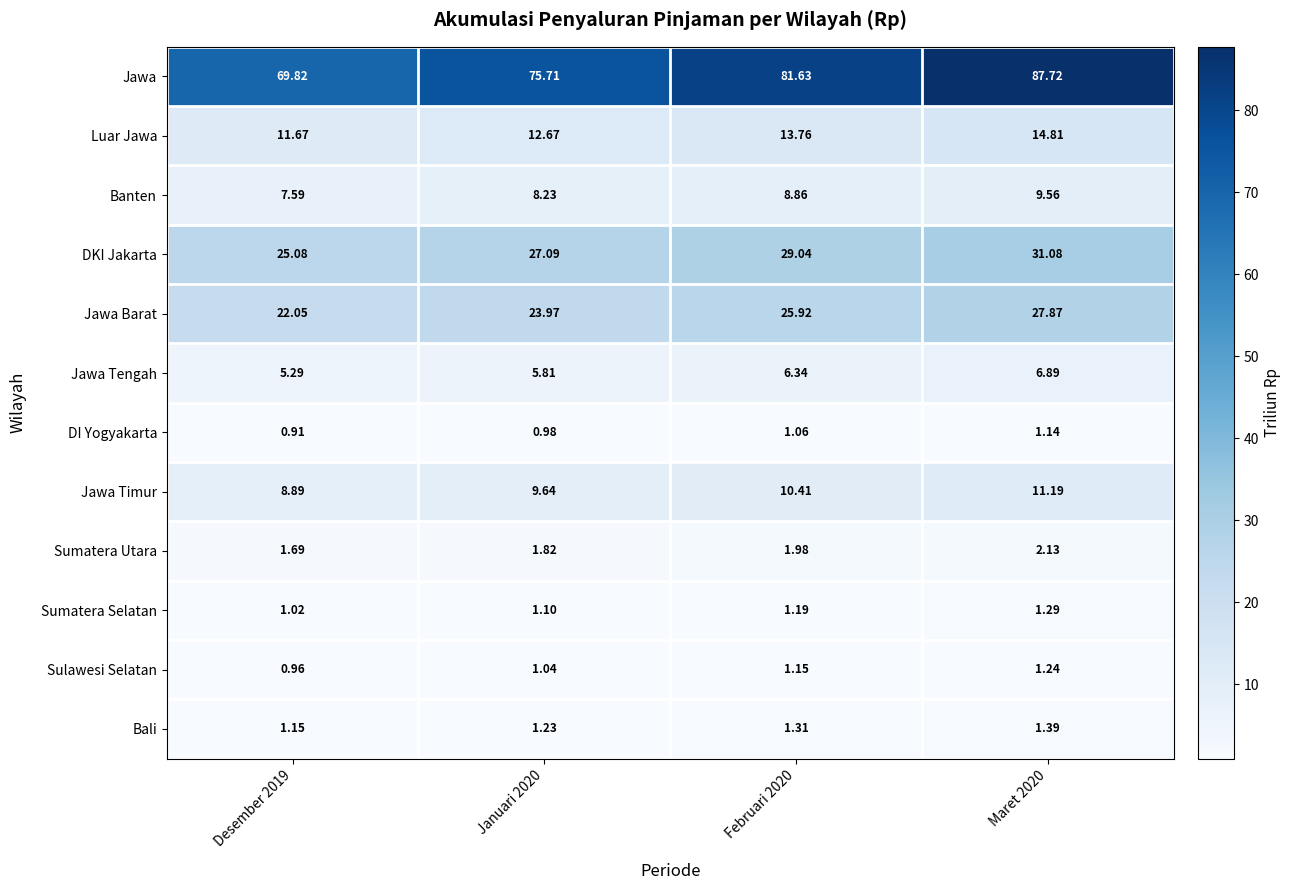

At which category is the sum across all series the highest?

Maret 2020